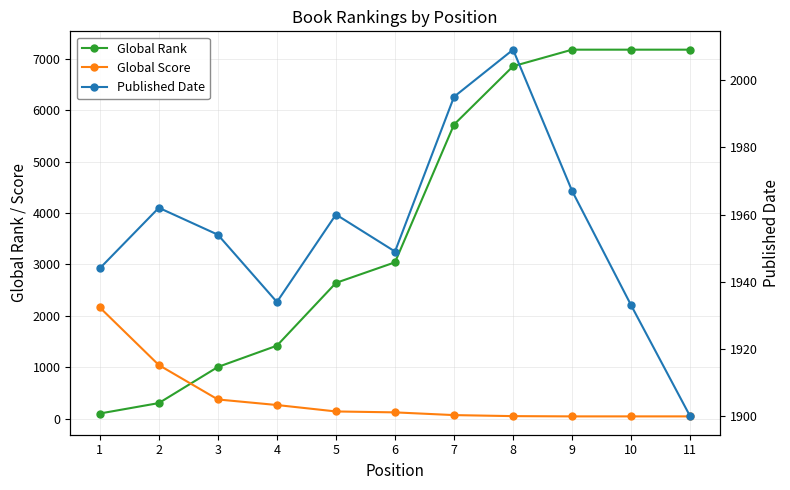

Between 3 and 11, which is larger?

11